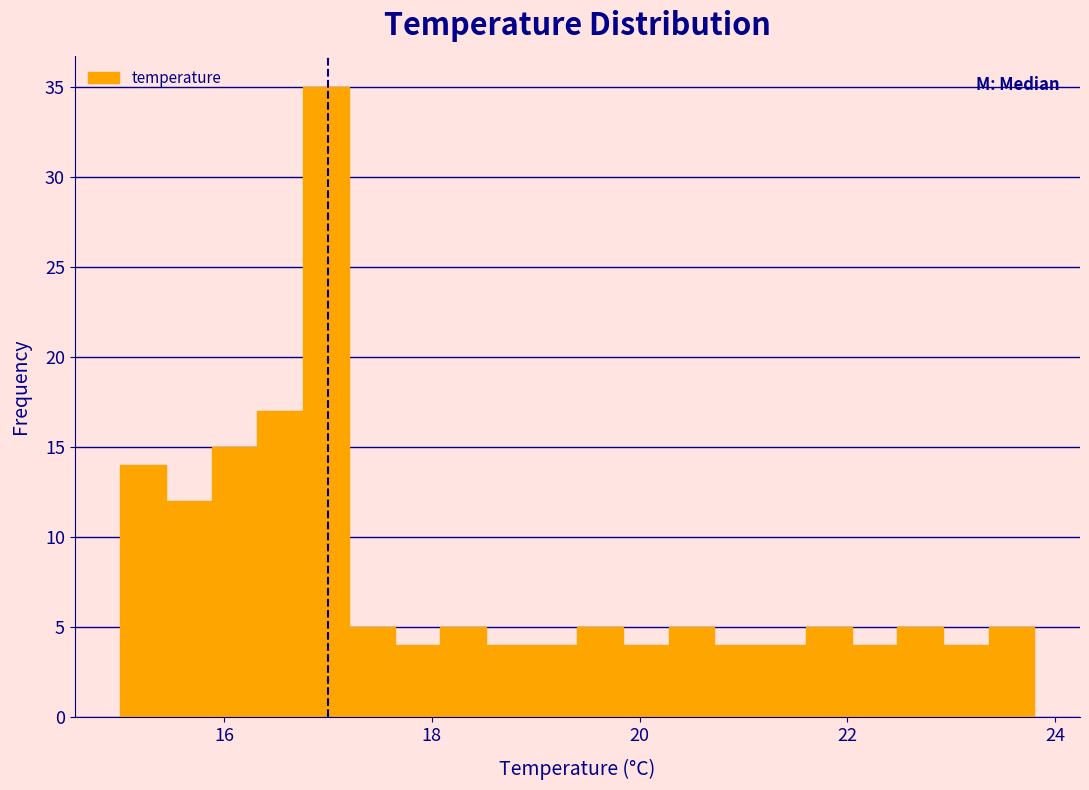

Around what value on the x-axis is the tallest bar? Give the approximate position of its centre, as read against the axis.

17.0